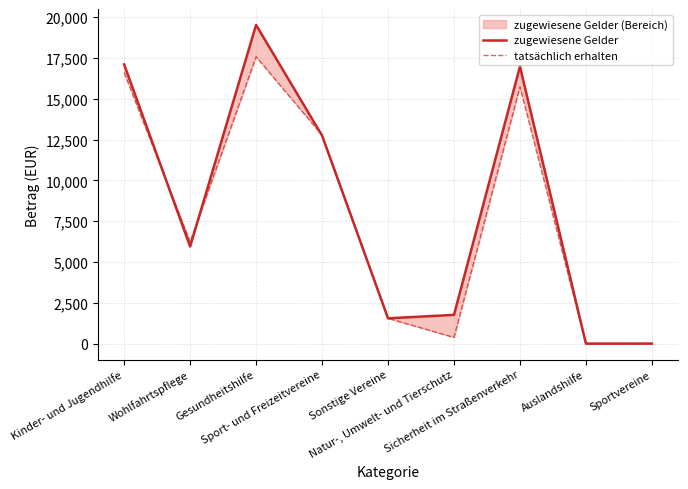

True or false: tatsächlich erhalten and zugewiesene Gelder cross at least once.

True